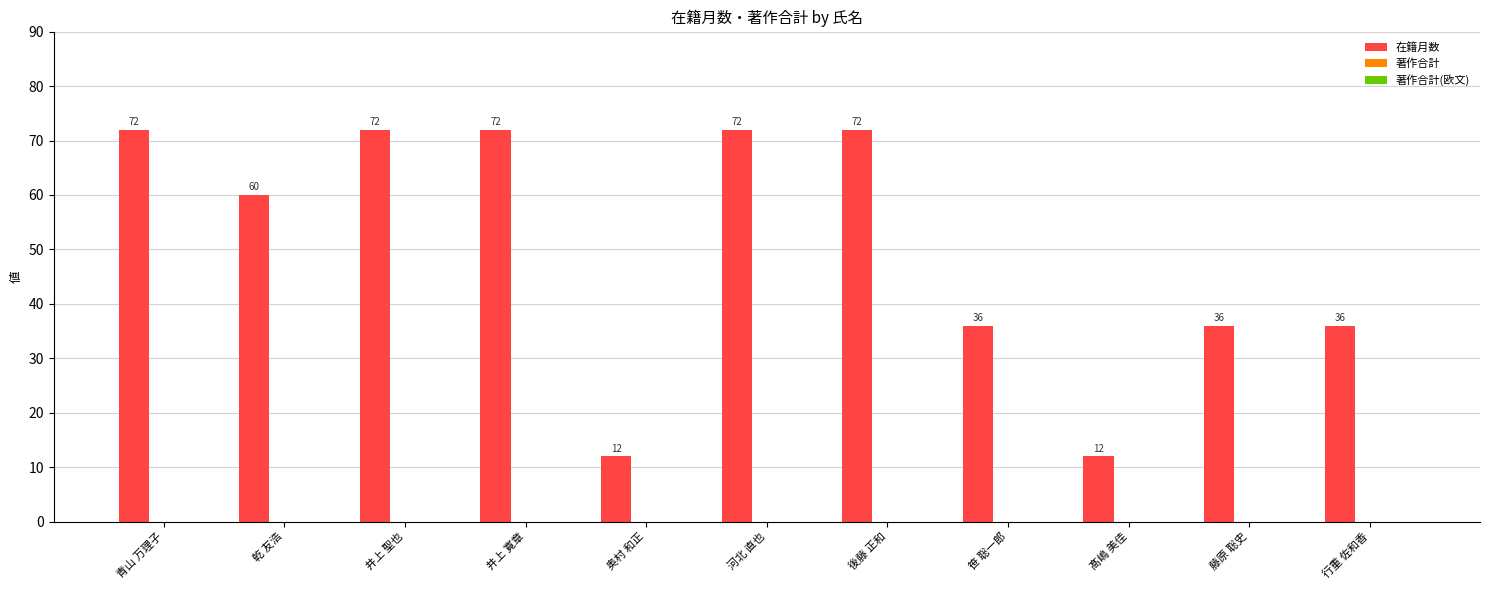

Which has a higher value, 乾 友浩 or 井上 聖也?

井上 聖也